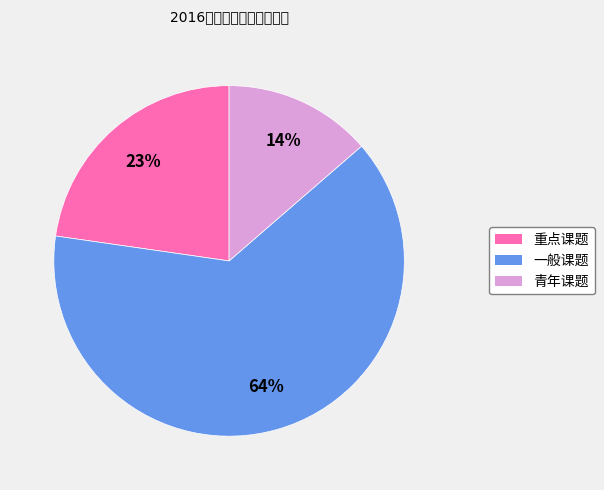

The 一般课题 slice represents 64% of the pie. True or false?

True